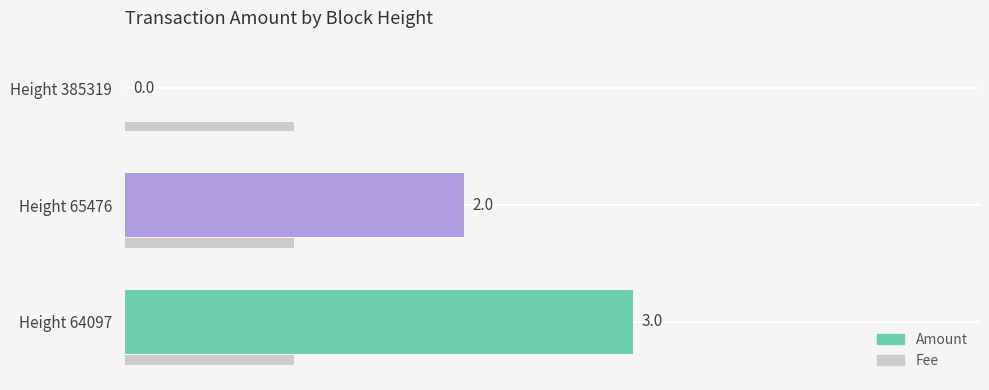

What is the lowest value of the Fee series?

1